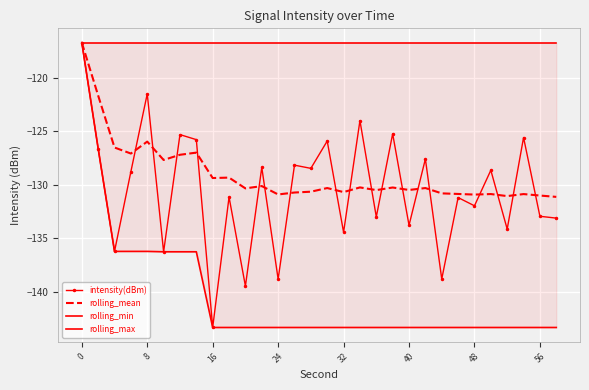

True or false: intensity(dBm) has a value of -132.0 at 48.

True